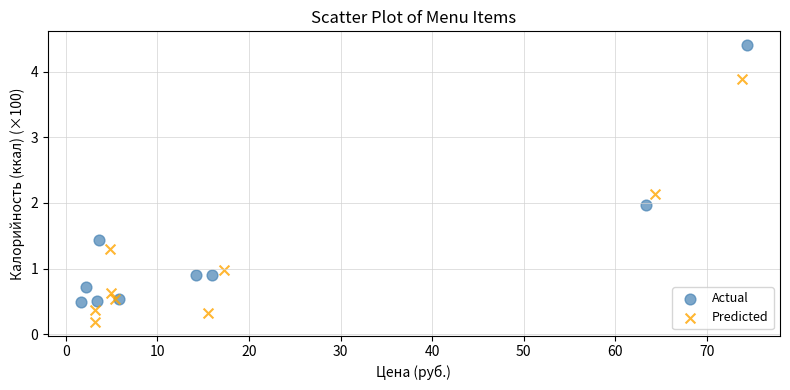

Which series contains the highest Y value?

Actual